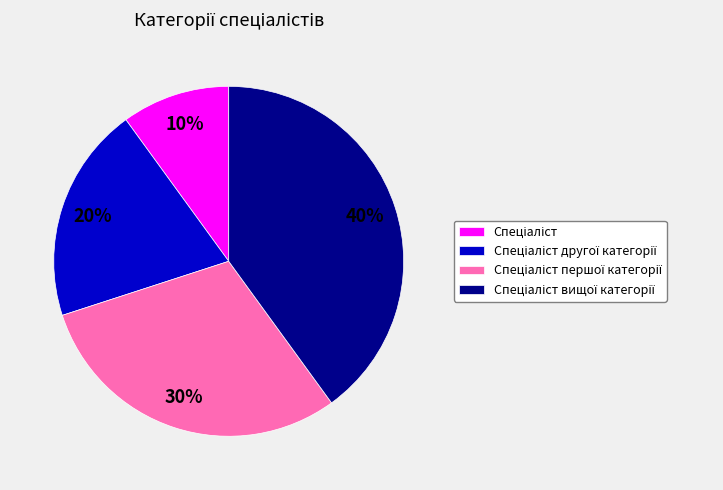

To the nearest percent, what is the difference between the largest and smallest slice percentages?

30%